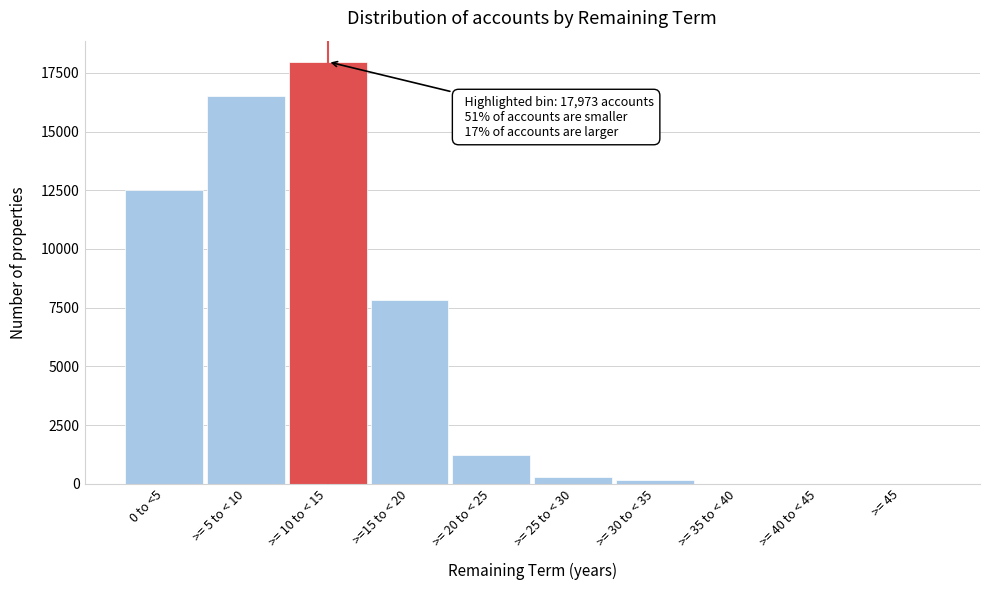

Reading left to right, list all the values displayed in this chart.

0 to <5=12531	>= 5 to < 10=16515	>= 10 to < 15=17973	>=15 to < 20=7842	>= 20 to < 25=1242	>= 25 to < 30=283	>= 30 to < 35=147	>= 35 to < 40=0	>= 40 to < 45=0	>= 45=0